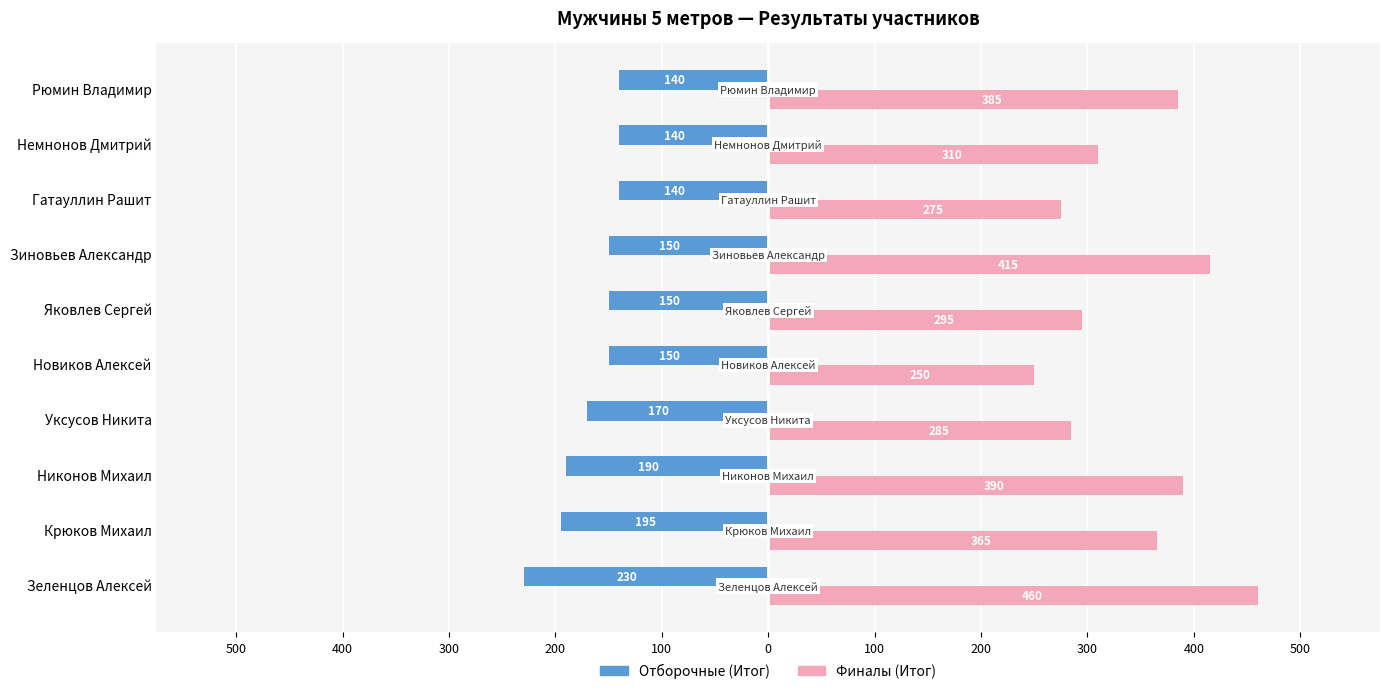

Reading right to left, what are all the values shown in this chart?

Отборочные (Итог): -140	-140	-140	-150	-150	-150	-170	-190	-195	-230
Финалы (Итог): 385	310	275	415	295	250	285	390	365	460